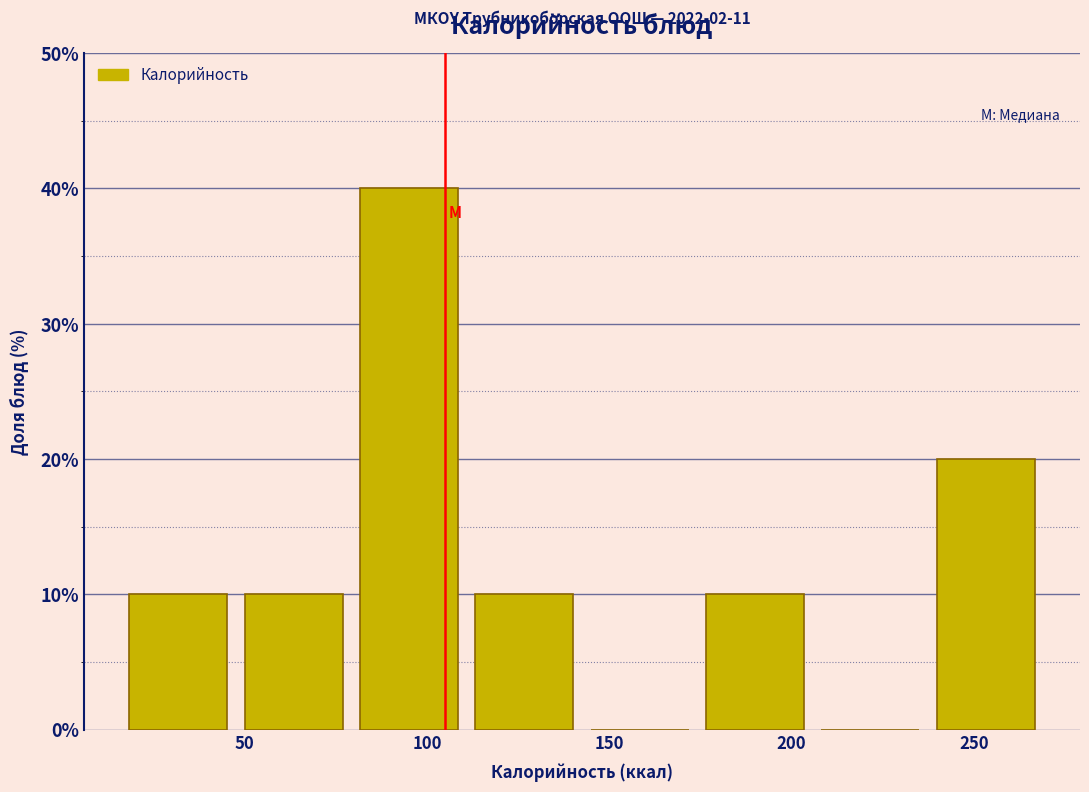

Which range on the x-axis has the tallest bar?

80 to 110